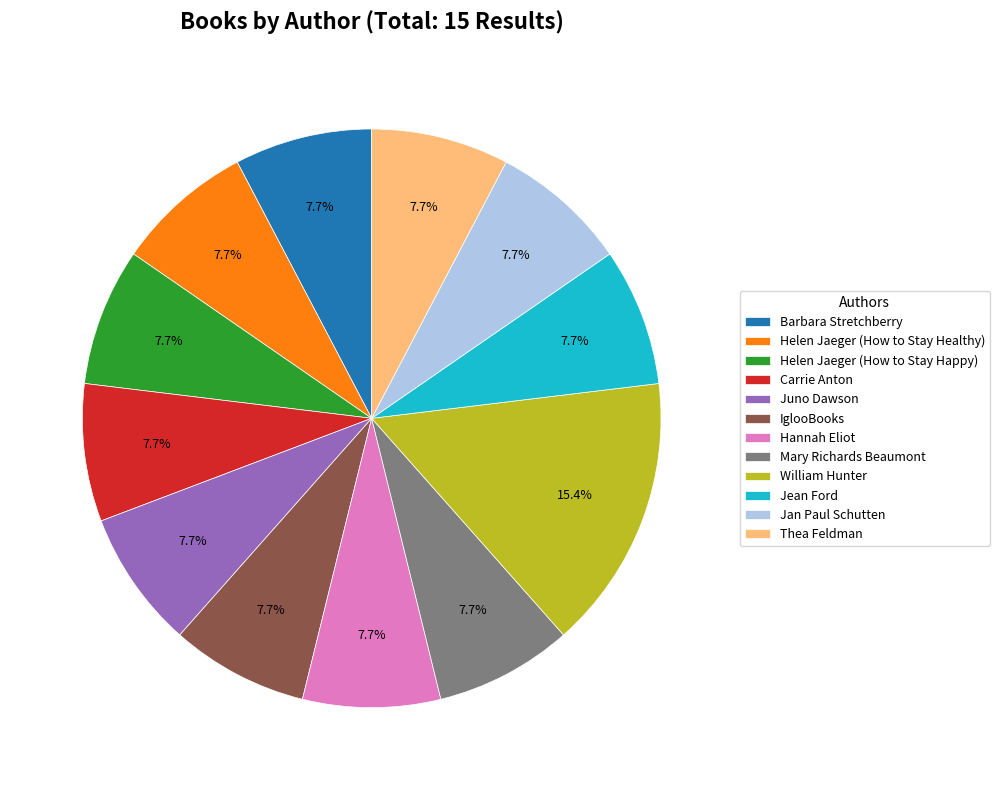

Does Jean Ford account for over 50% of the chart?

No